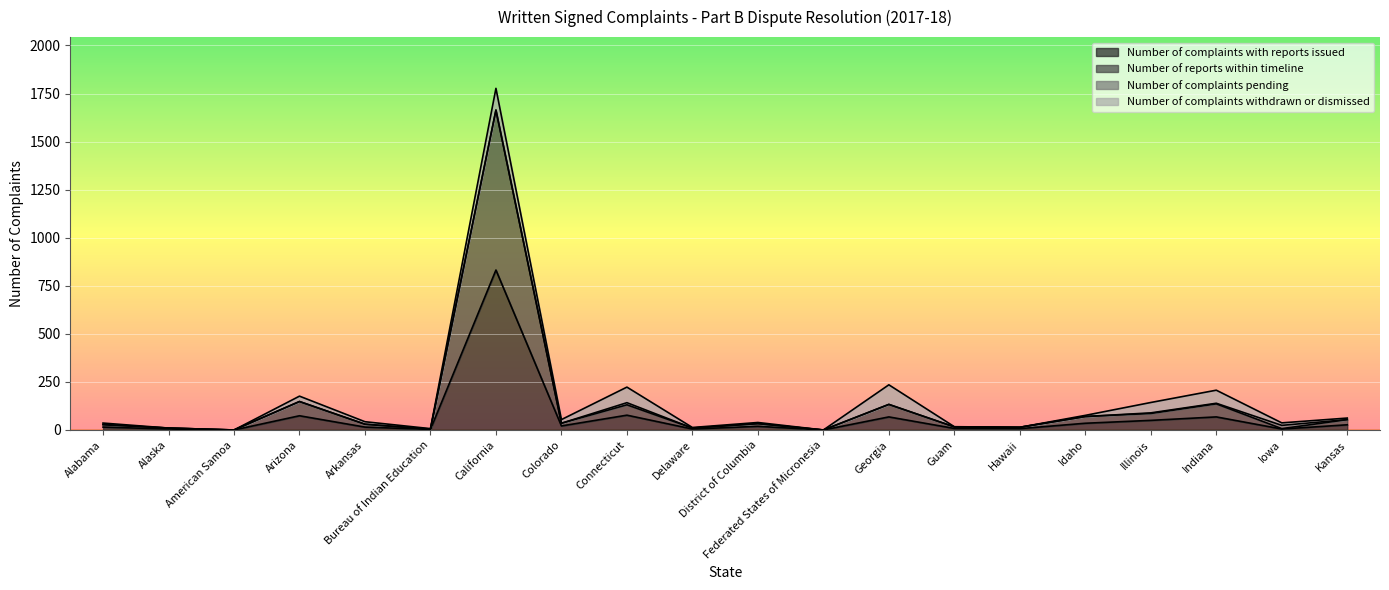

True or false: Number of reports within timeline and Number of complaints with reports issued intersect in this chart.

False